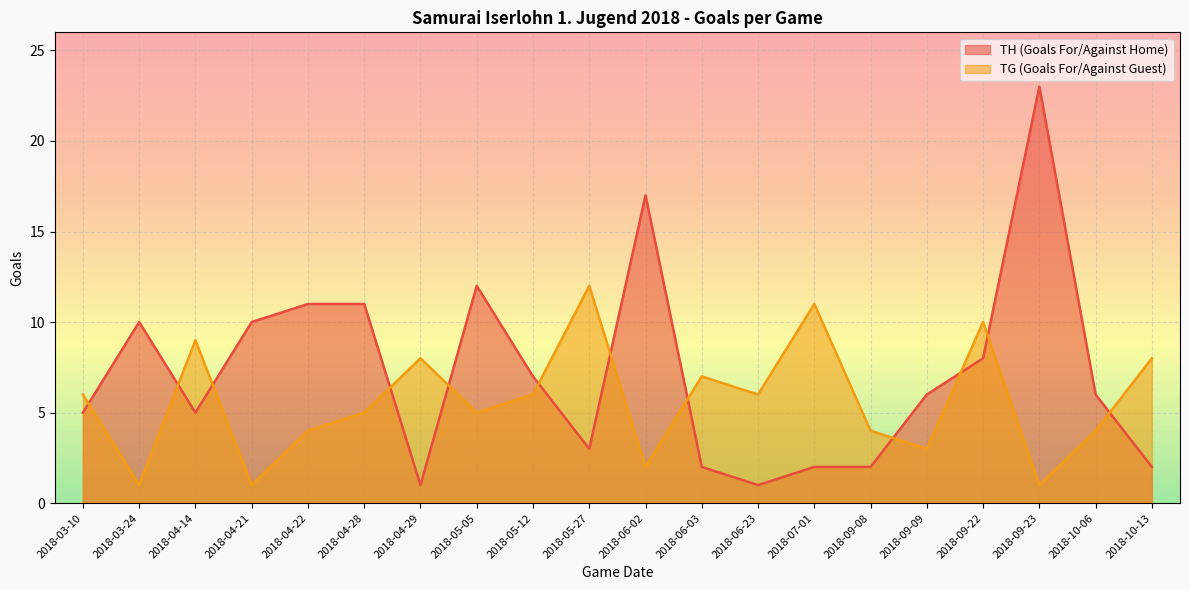

True or false: TG (Goals For/Against Guest) and TH (Goals For/Against Home) intersect in this chart.

True